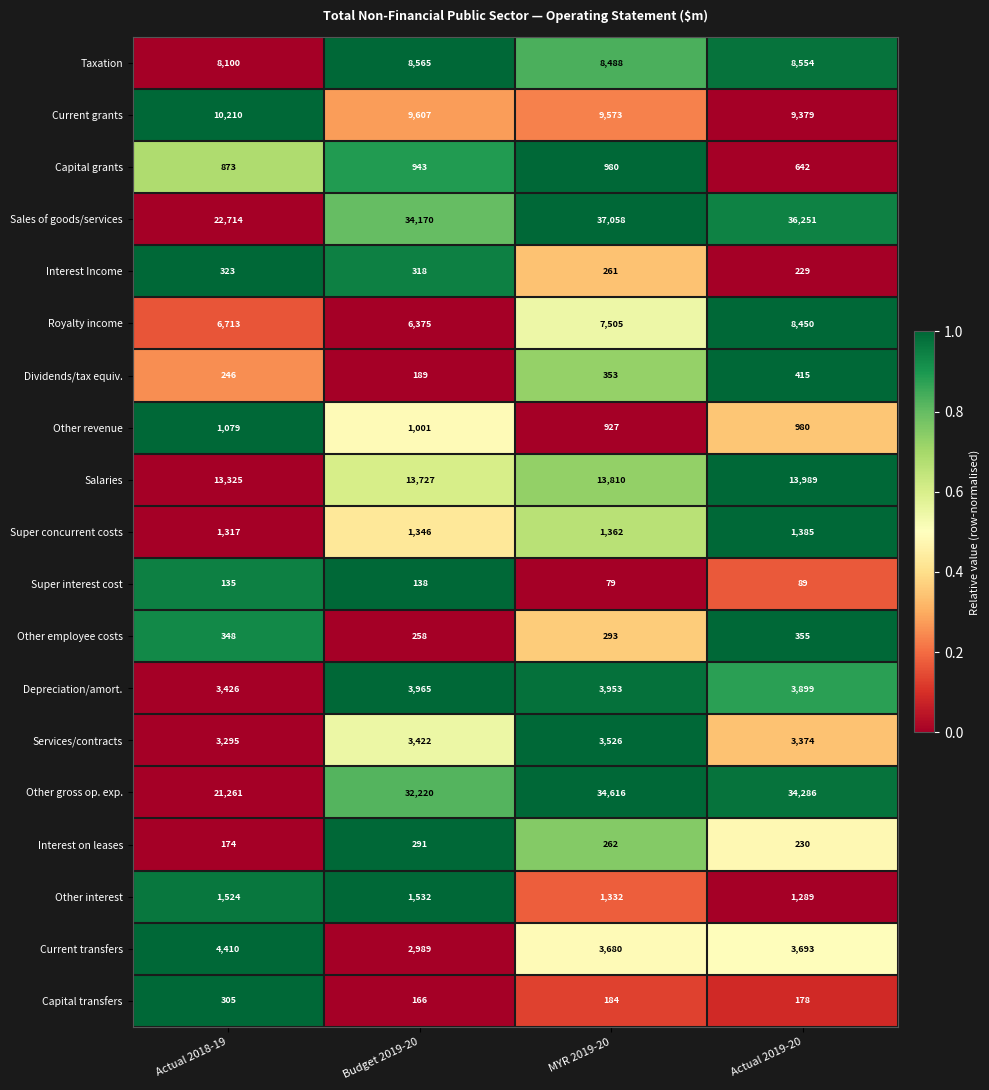

Which label corresponds to the largest value in the chart?

MYR 2019-20